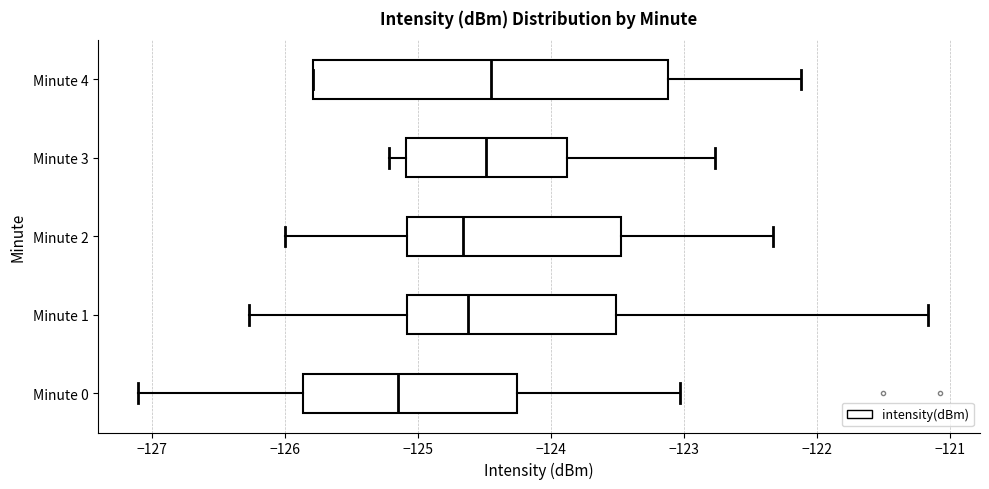

Reading bottom to top, read every box against the x-axis: the position of its median line, the range the box covers, and the ends of its whiskers. The values are not printed on the chart, so give them approximately, as read against the axis.

Minute 0: median -125.2, box -125.9 to -124.3, whiskers -127.1 to -123.0
Minute 1: median -124.6, box -125.1 to -123.5, whiskers -126.3 to -121.2
Minute 2: median -124.7, box -125.1 to -123.5, whiskers -126.0 to -122.3
Minute 3: median -124.5, box -125.1 to -123.9, whiskers -125.2 to -122.8
Minute 4: median -124.5, box -125.8 to -123.1, whiskers -125.8 to -122.1